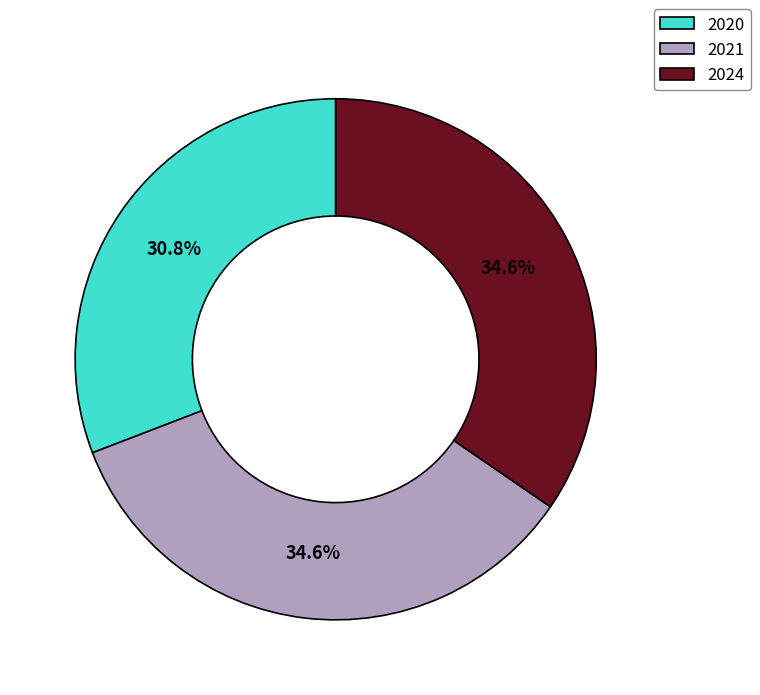

What is the total percentage of 2020 and 2021?

65.4%